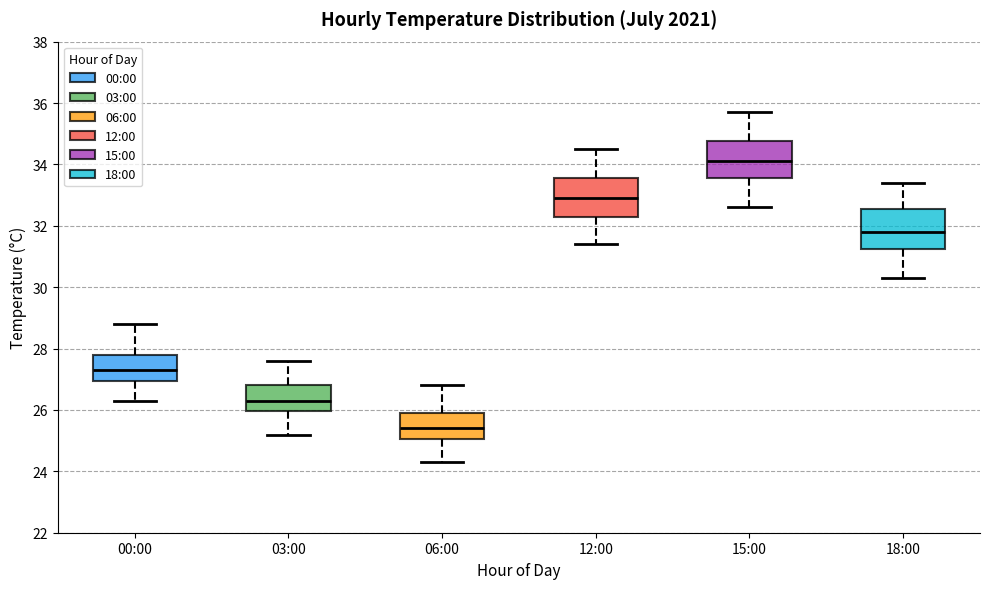

Which box's median line is the lowest?

06:00